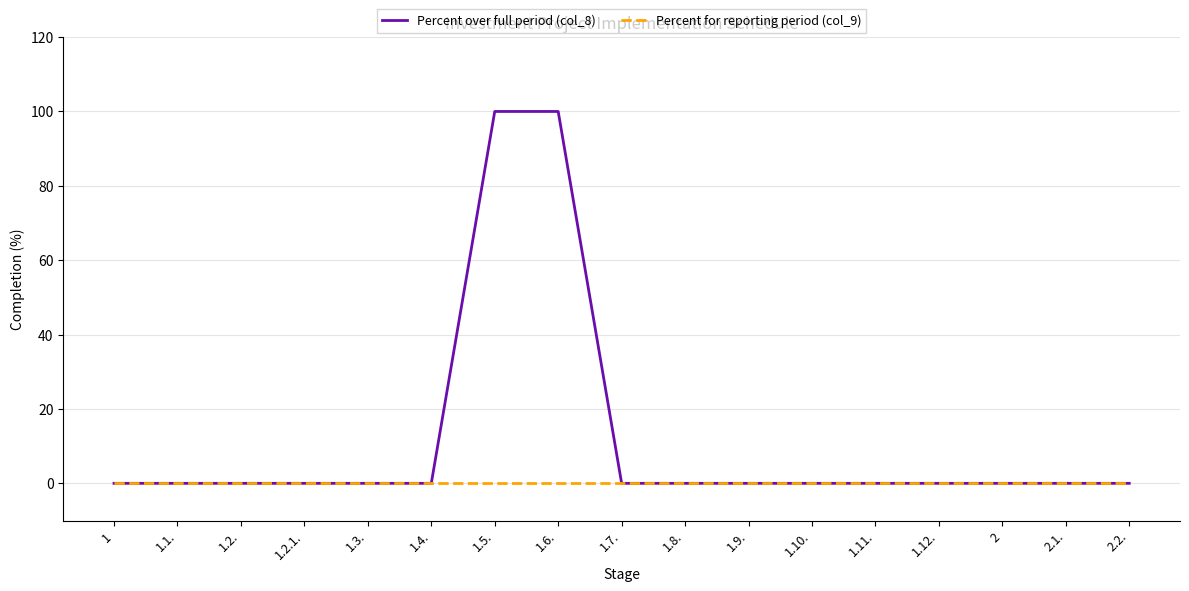

What position from the left is 1.3.?

5